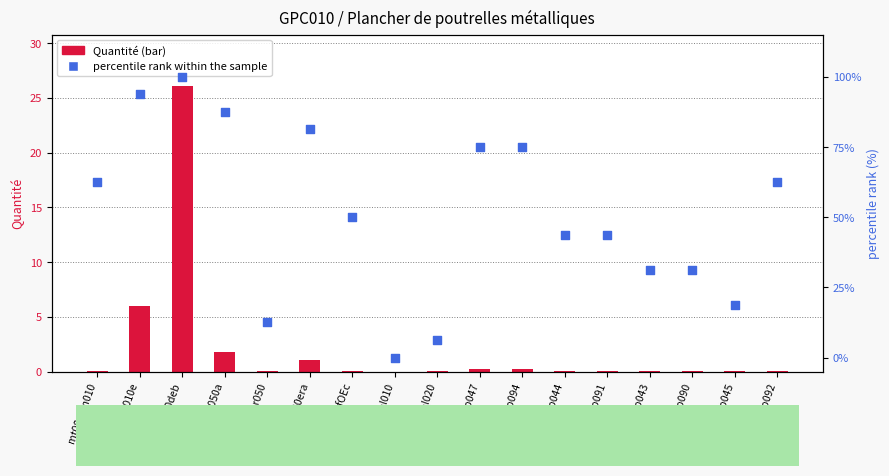

What is the total value across all series at mt07bce010e?

99.8